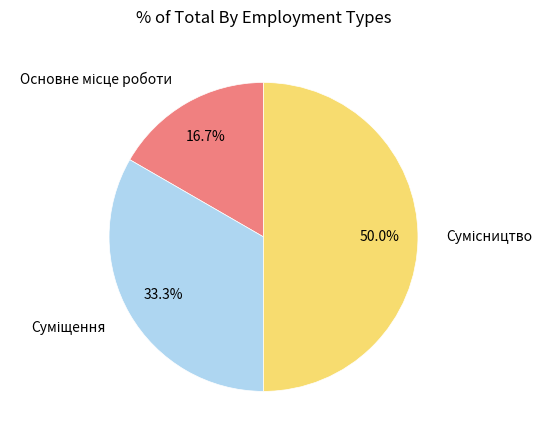

What percentage is the Сумісництво slice, to the nearest percent?

50%